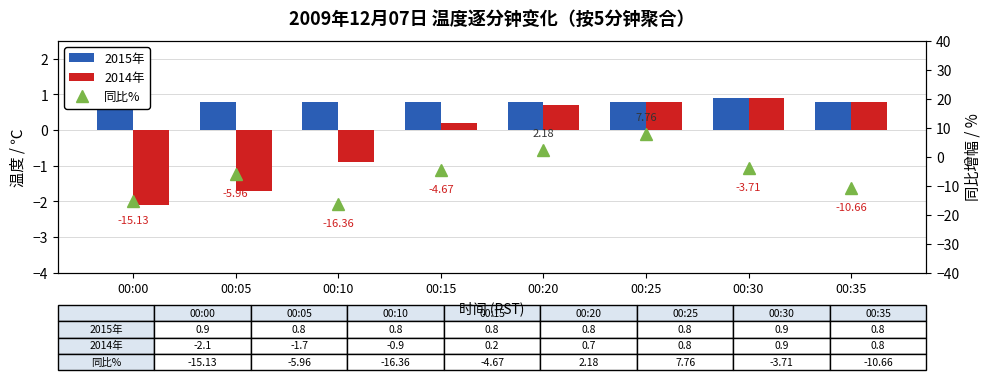

True or false: 同比% has a value of -16.4 at 00:10.

True